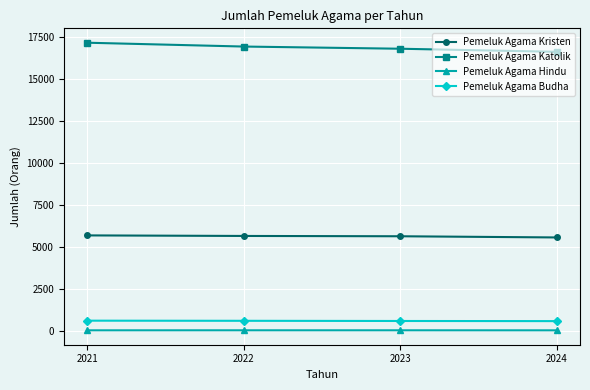

Is it true that Pemeluk Agama Katolik equals 9869 at 2023?

False